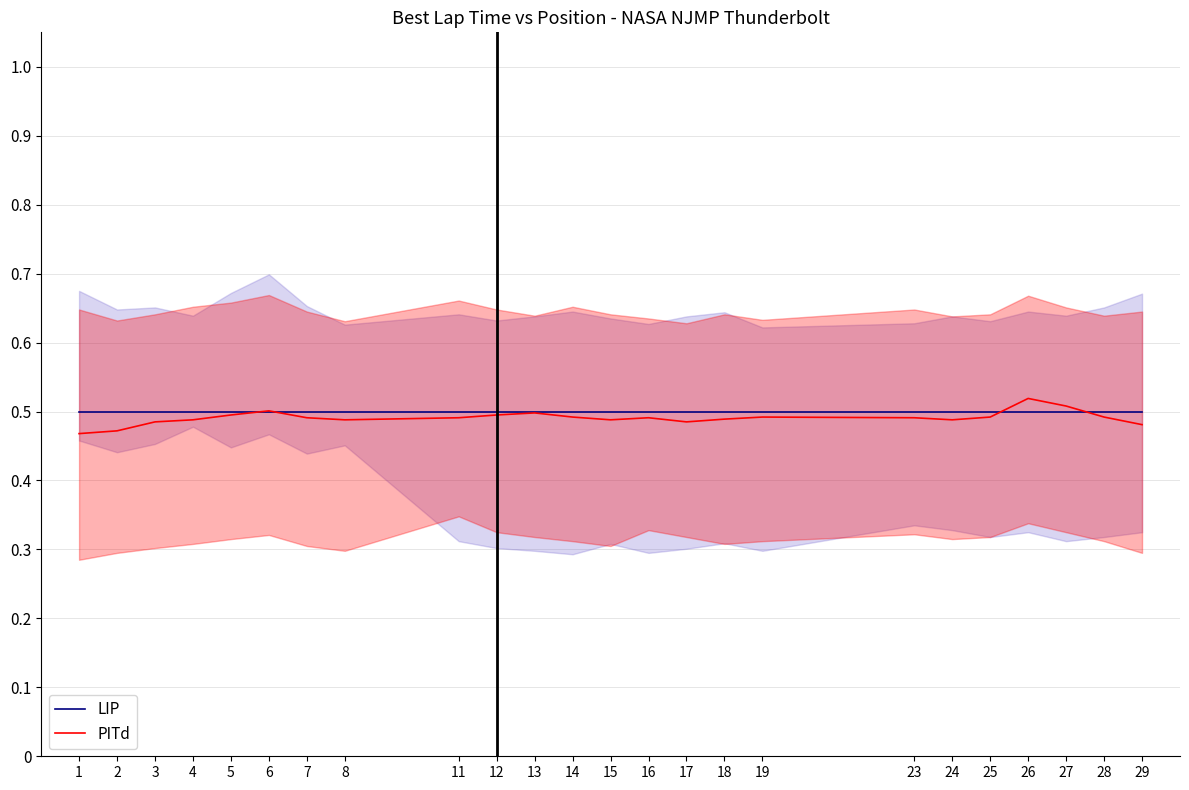

Rank the series by their maximum value, from highest to lowest.

PITd, LIP